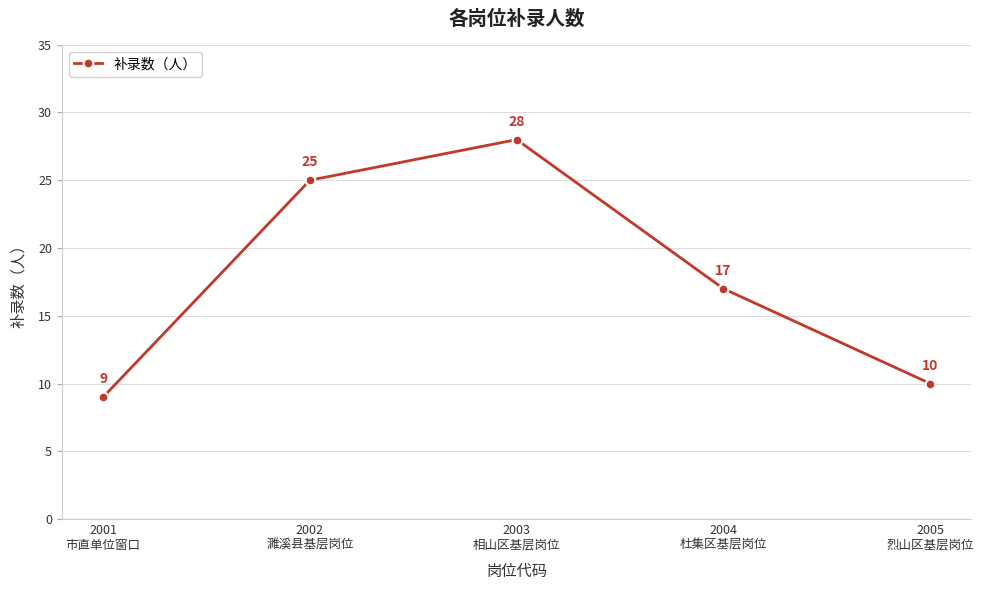

Reading left to right, extract all data points from this chart.

9	25	28	17	10